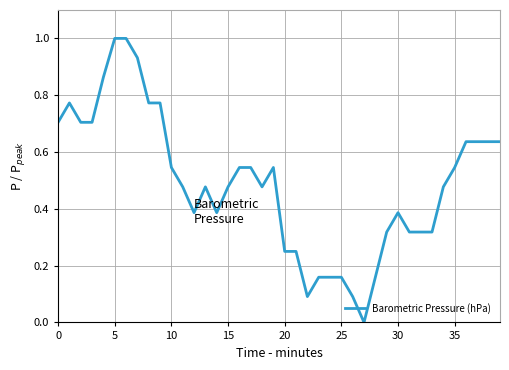

What is the greatest value displayed?

1.0